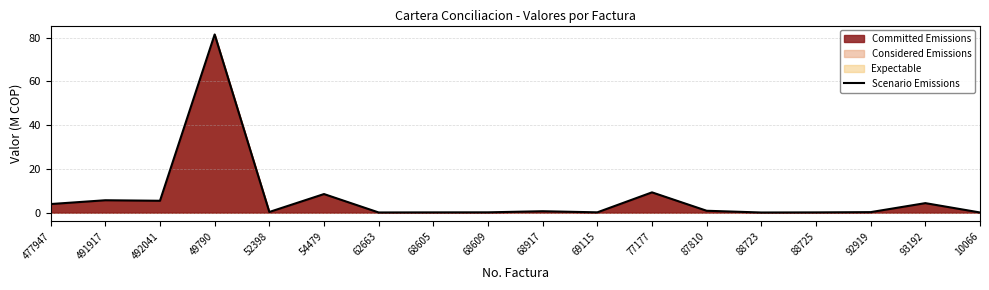

What is the sum of all values?

121.0